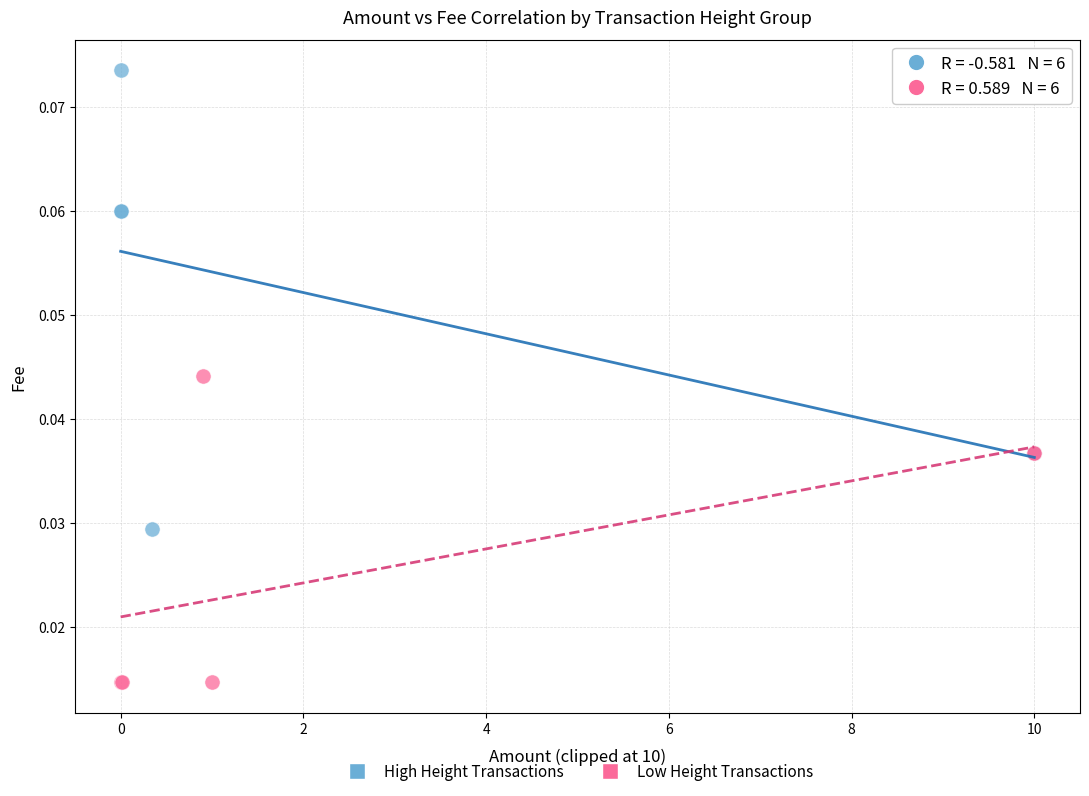

Which series contains the highest Y value?

High Height Transactions